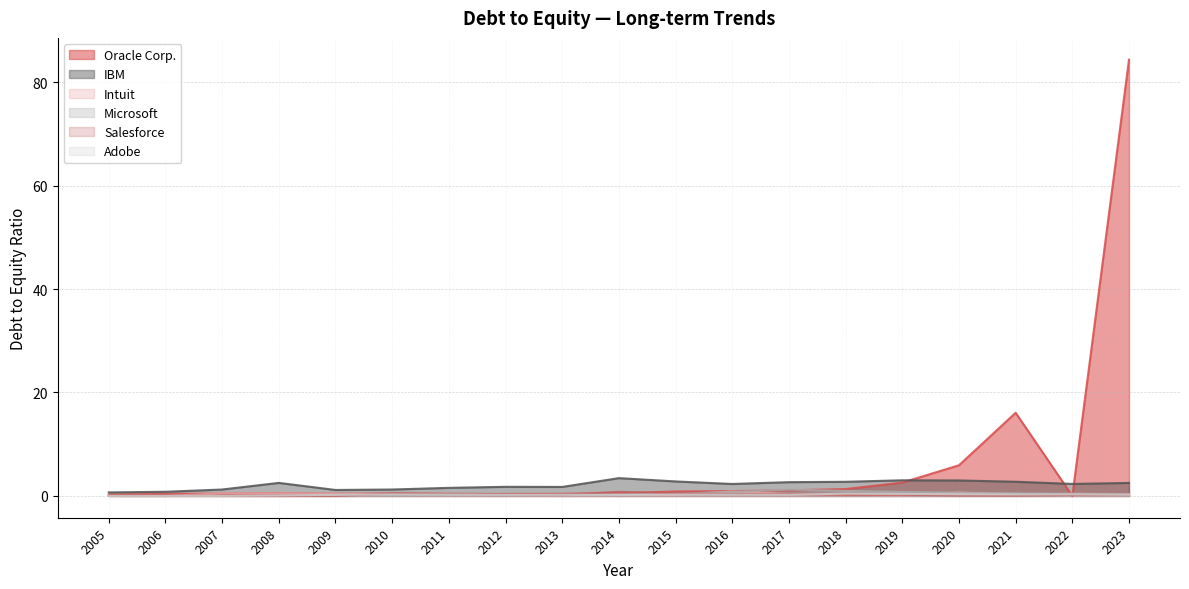

The value of Oracle Corp. at 2011 is 0.1. True or false?

False